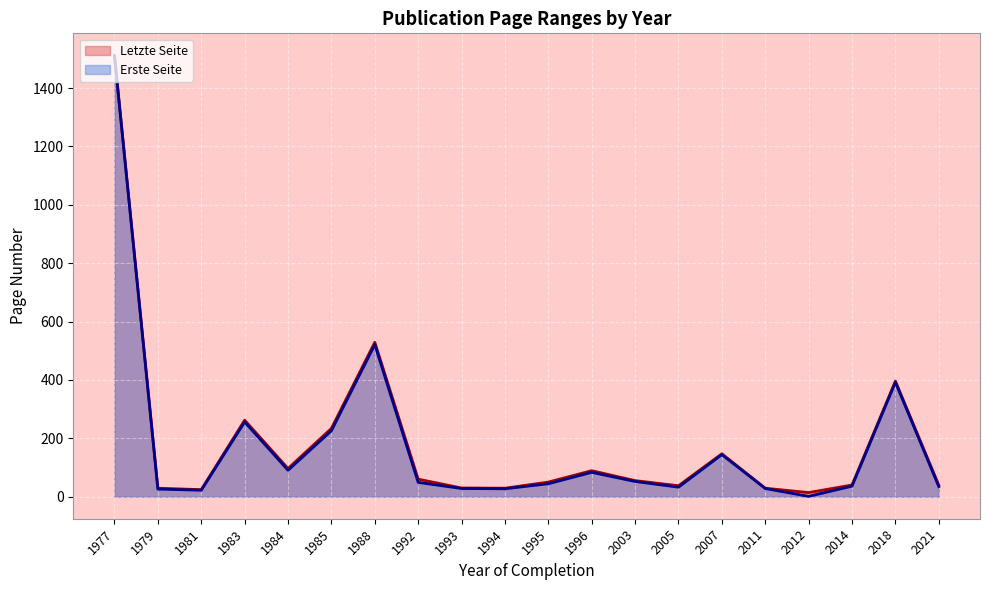

At which category is the sum across all series the highest?

1977